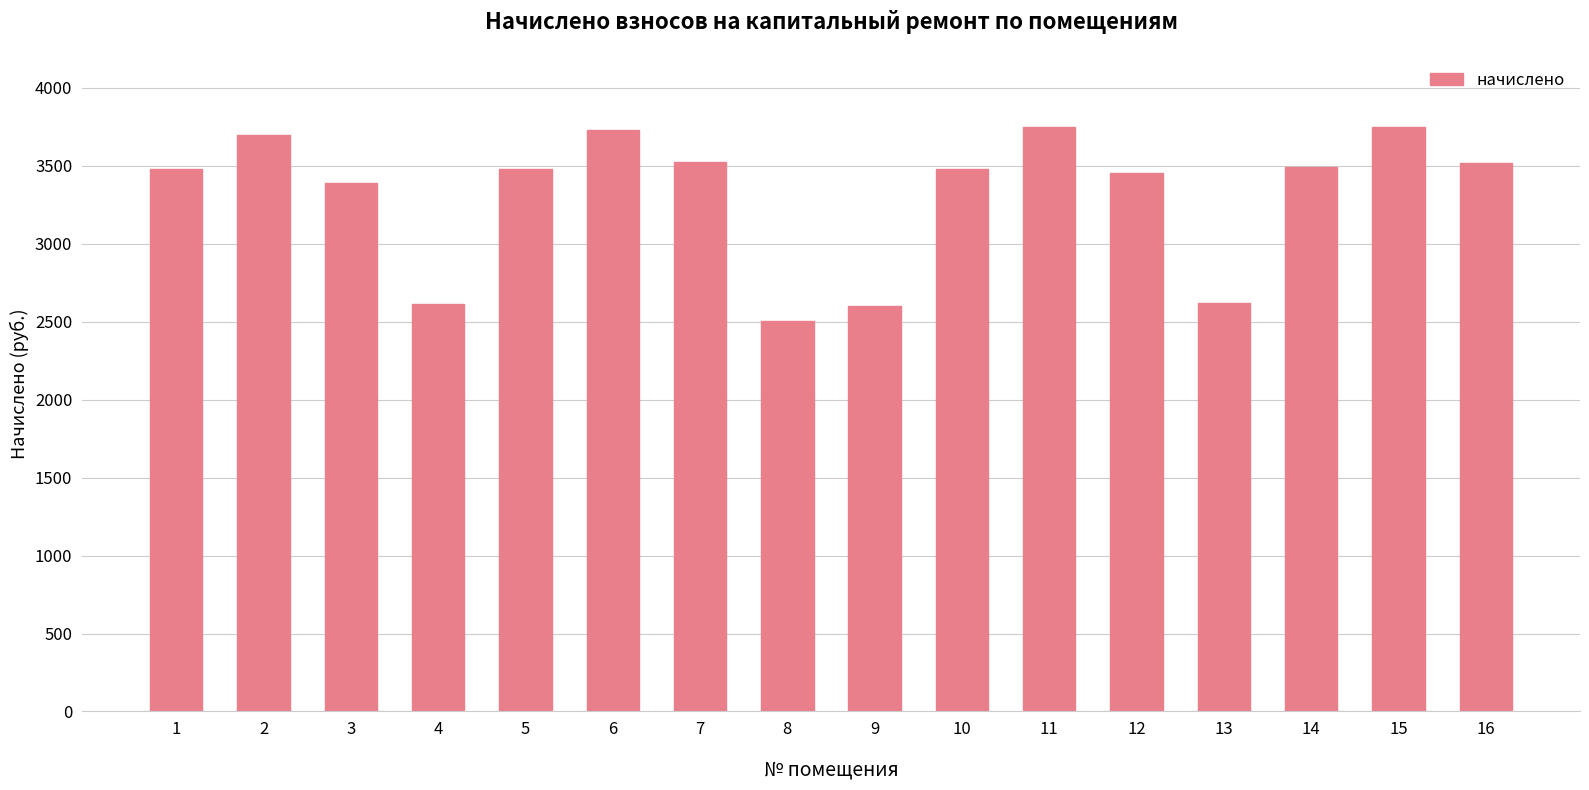

Does the chart contain stacked bars?

No